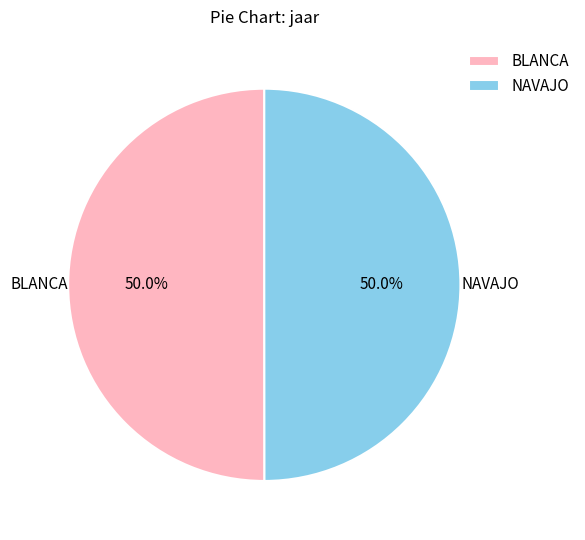

How many segments does this pie chart have?

2